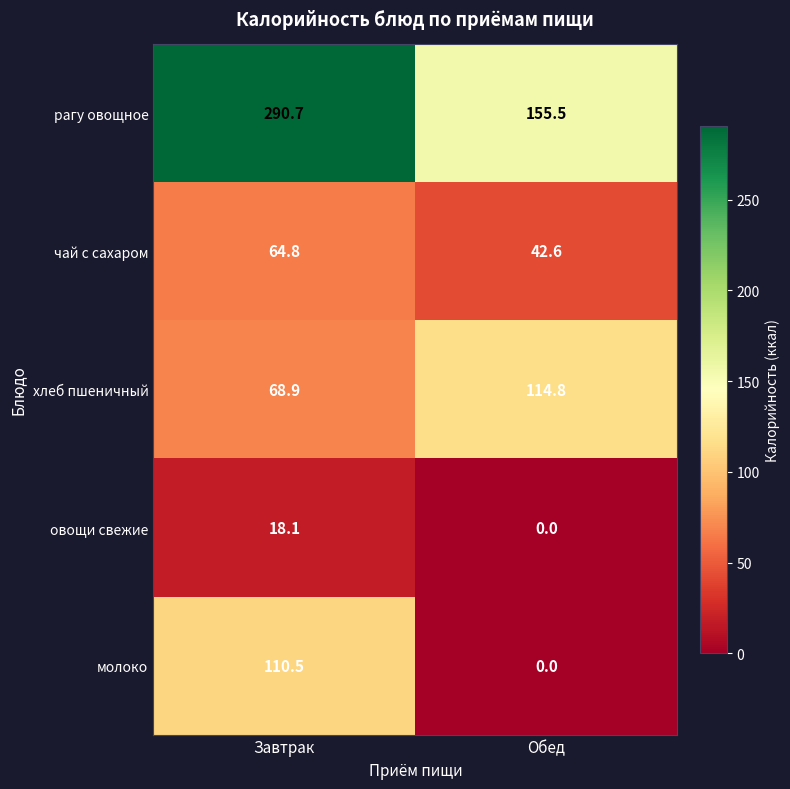

What is the total value across all series at Обед?

312.9